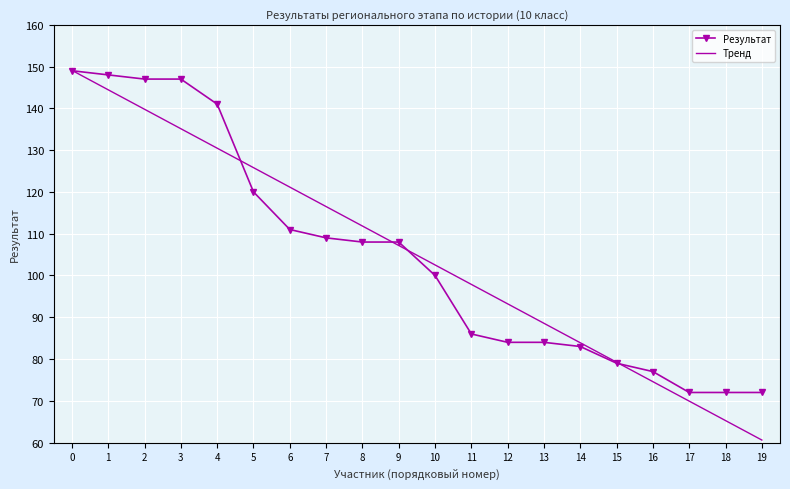

True or false: Результат and Тренд intersect in this chart.

True